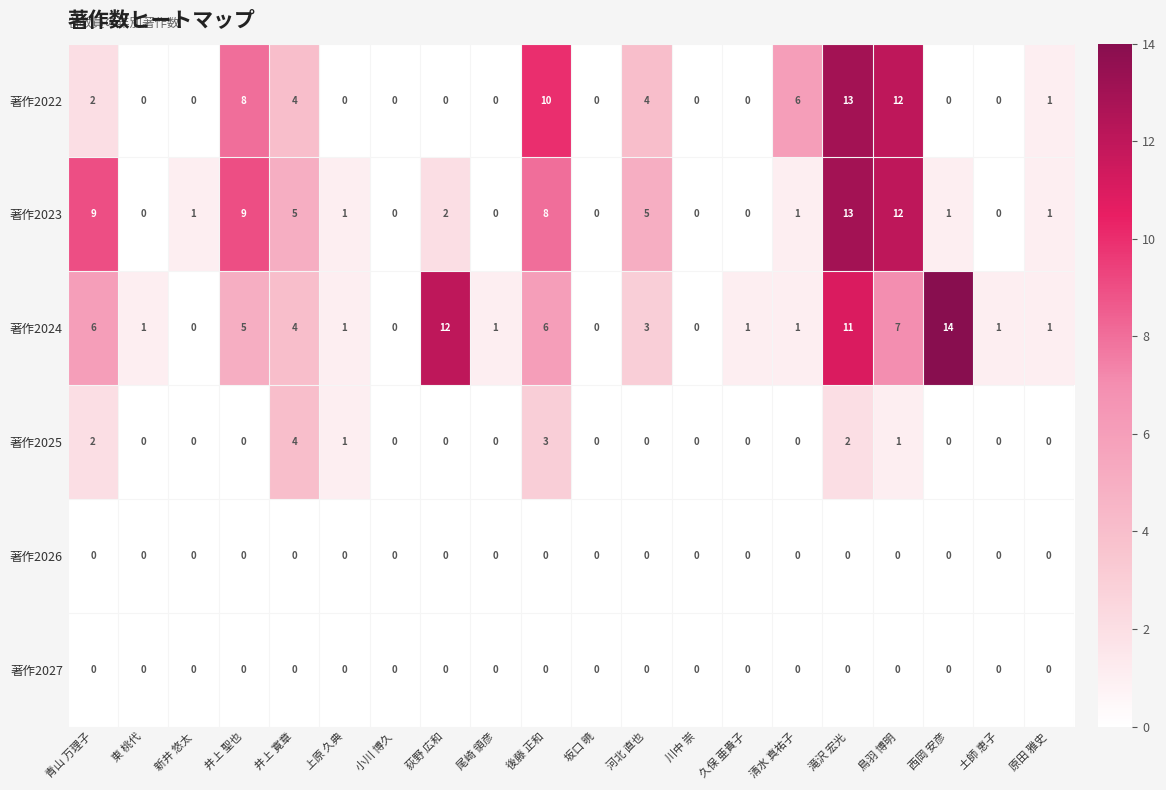

What is the total value across all series at 青山 万理子?

19